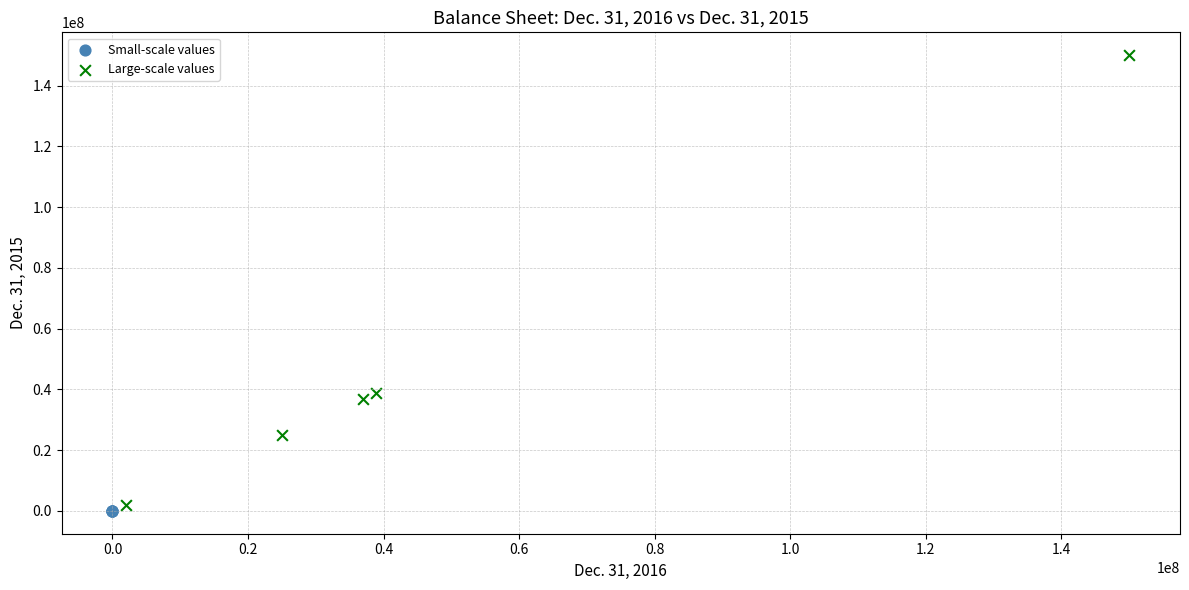

Which series has the largest Y range (max minus min)?

Large-scale values